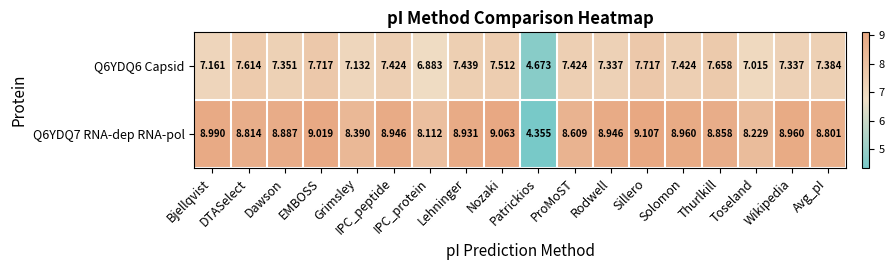

How many values in the Q6YDQ7 RNA-dep RNA-pol series exceed 8?

17